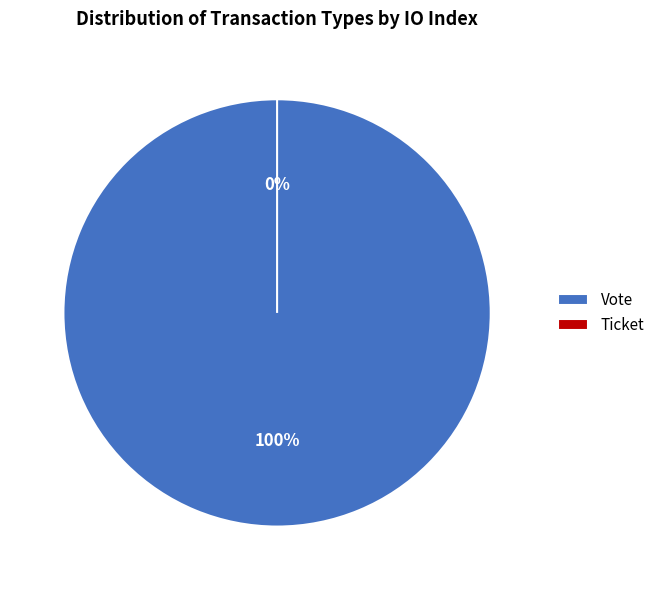

To the nearest percent, what is the average slice percentage?

50%